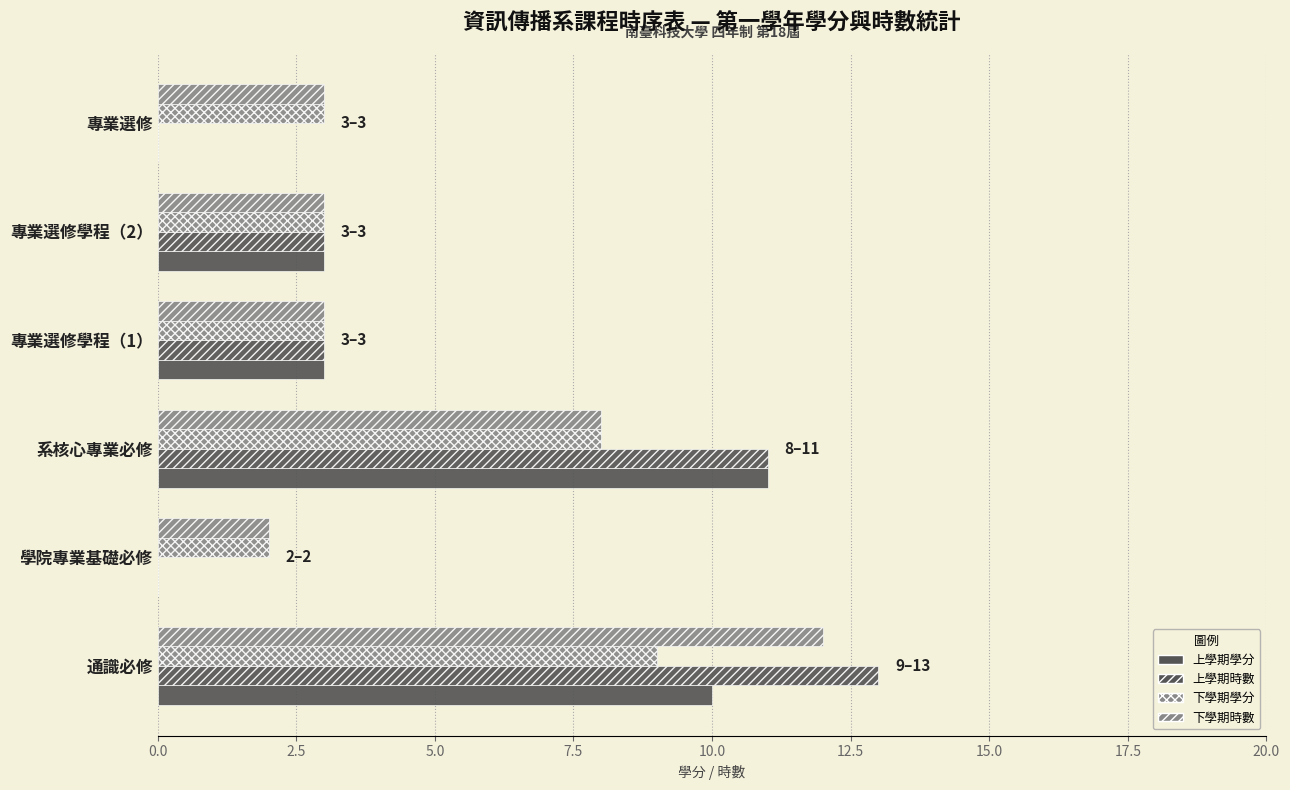

Count the number of categories in the chart.

6